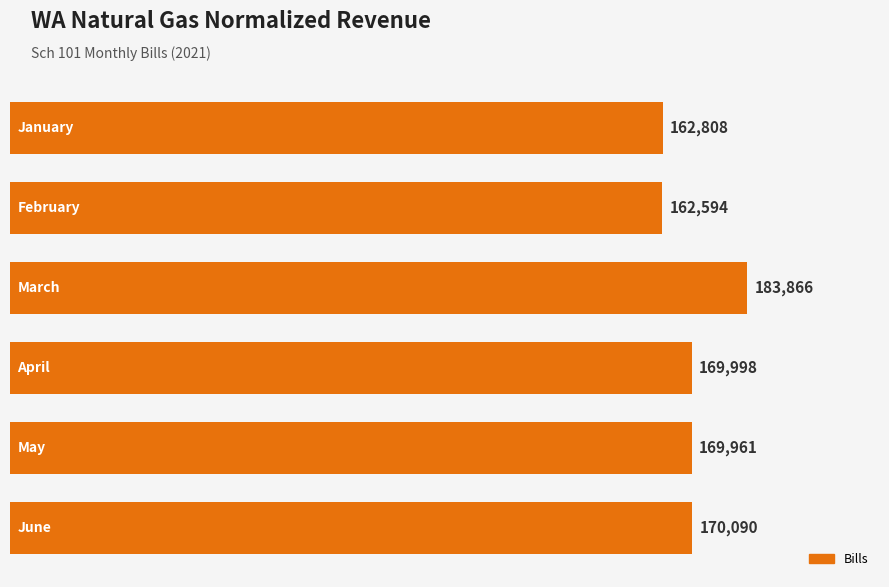

What is the maximum value shown in the chart?

183866